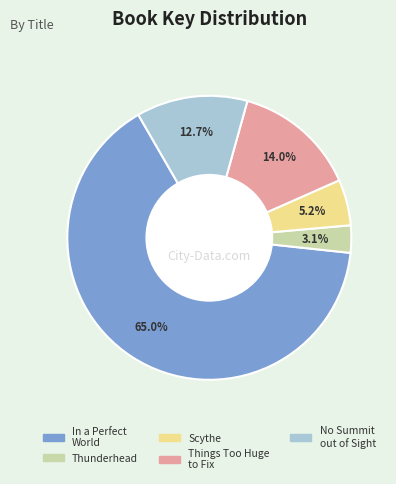

Does any single category account for the majority?

Yes